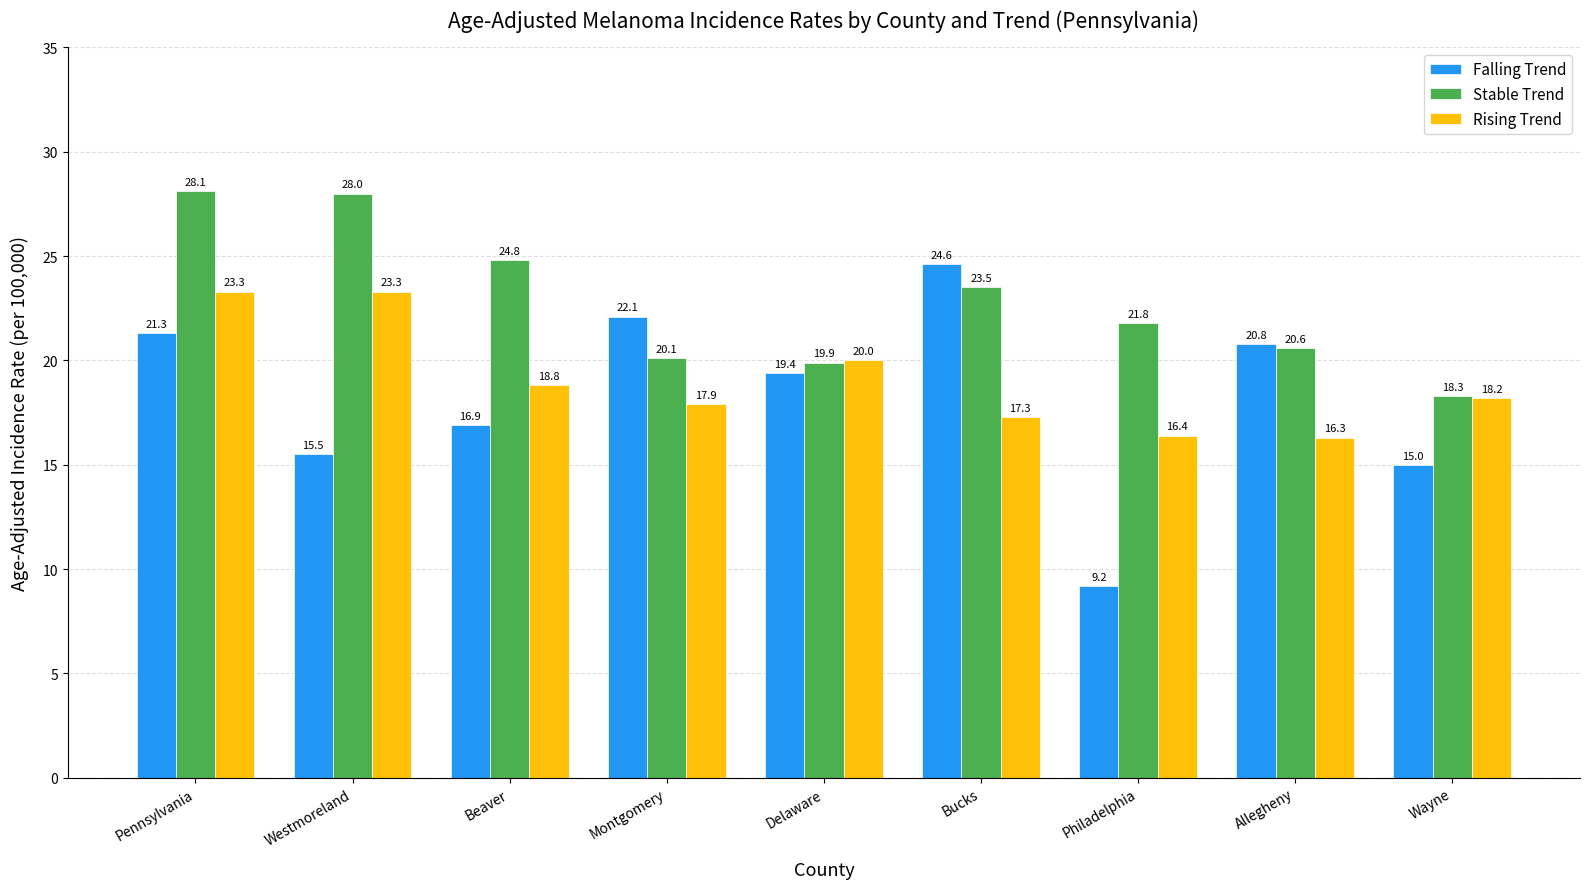

Which series has the widest spread of values?

Falling Trend